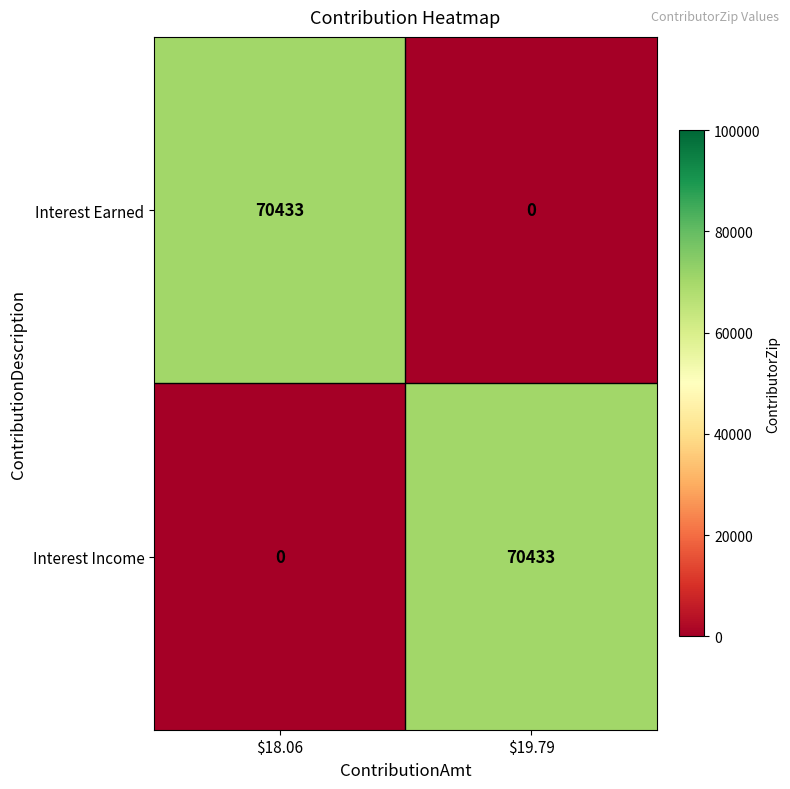

At how many categories does at least one series exceed 17606?

2